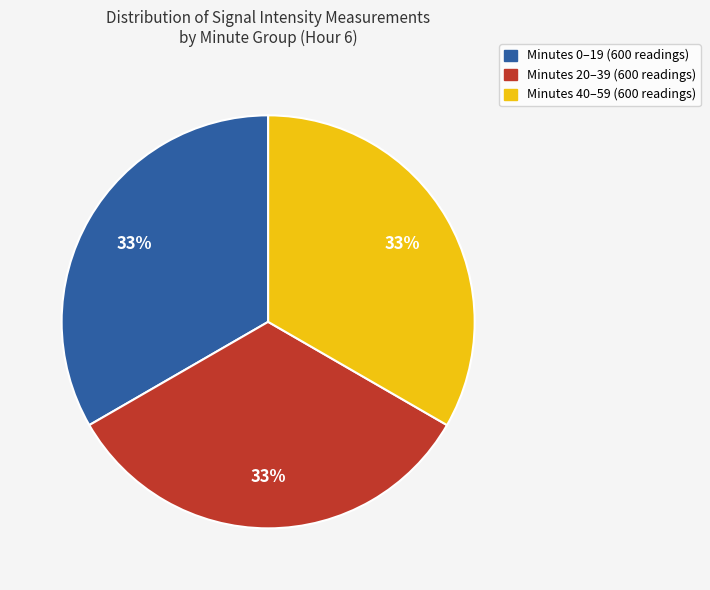

To the nearest percent, what is the combined percentage of Minutes 0–19 (600 readings) and Minutes 40–59 (600 readings)?

67%